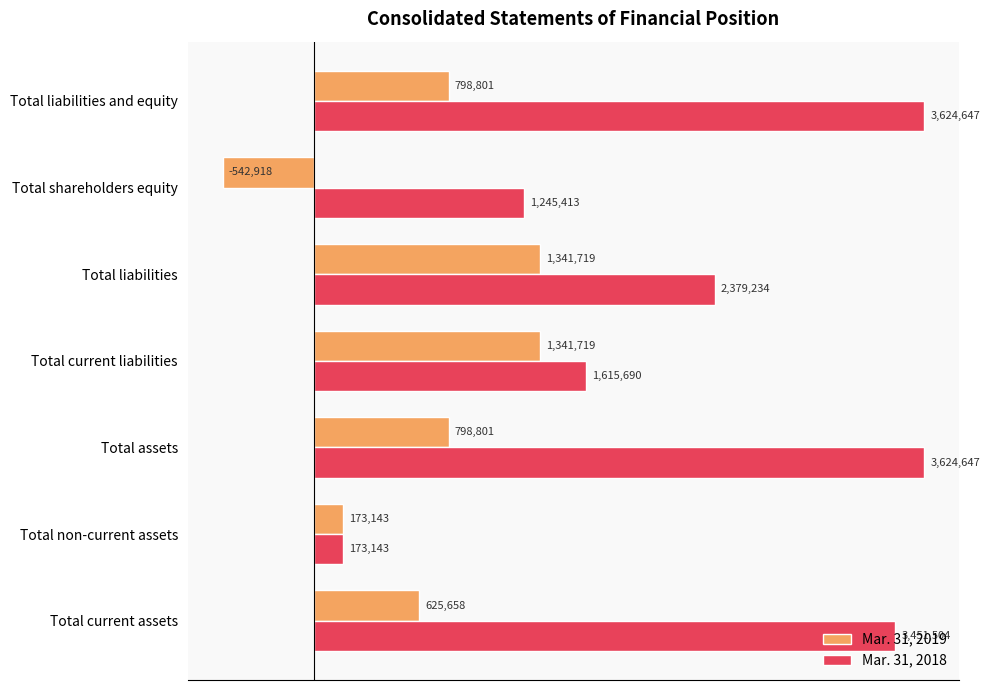

What position from the right is Total current liabilities?

4